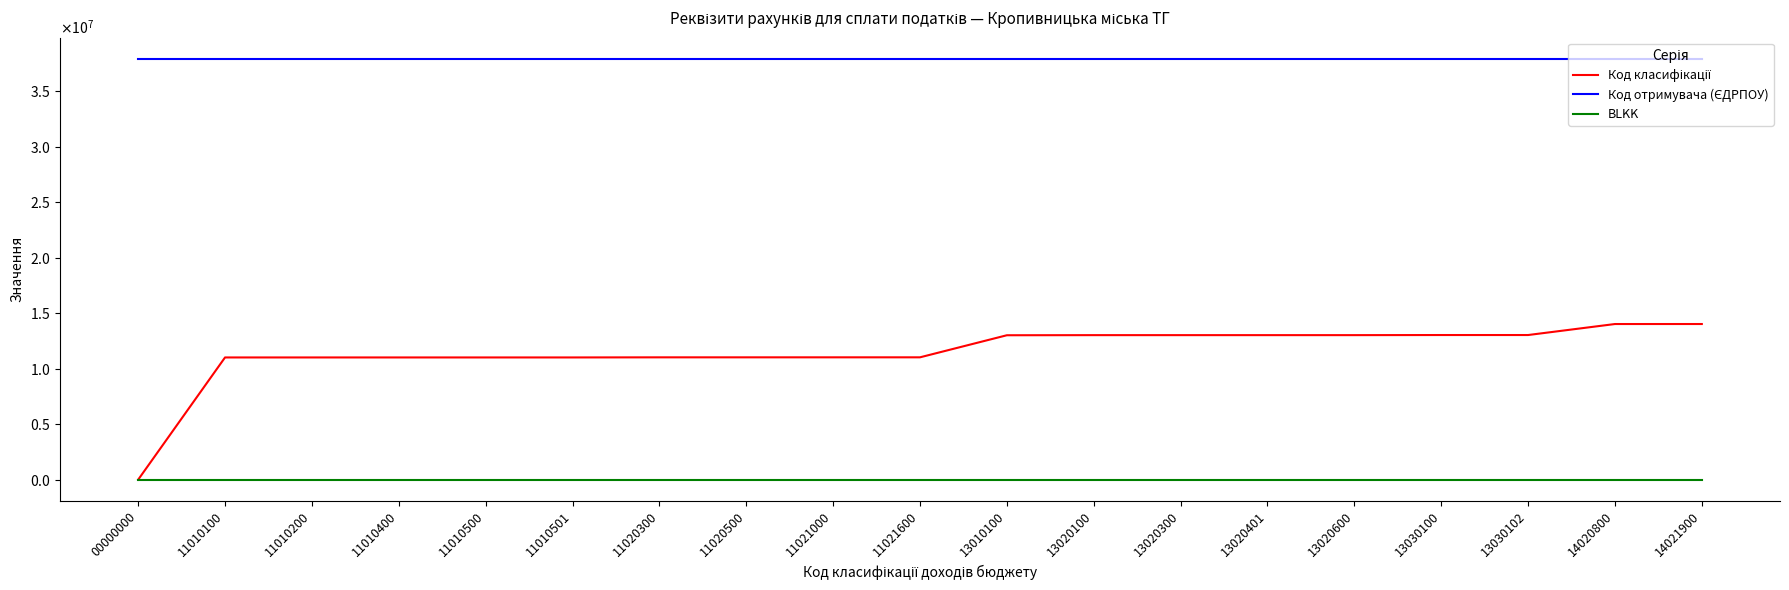

At which category is the sum across all series the highest?

14021900